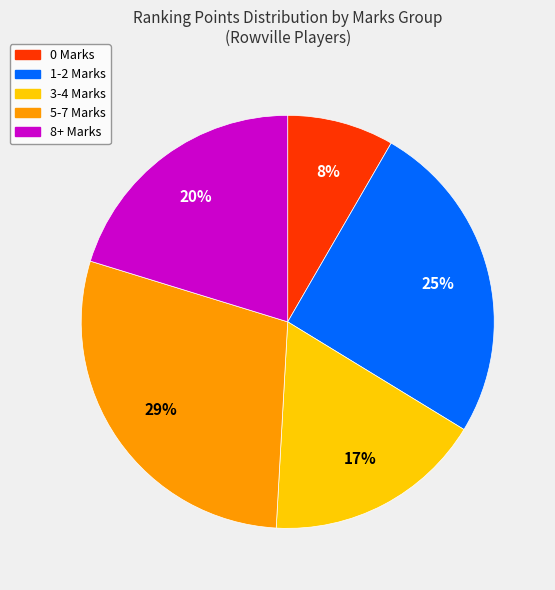

Combined, do 1-2 Marks and 5-7 Marks account for over 50%?

Yes